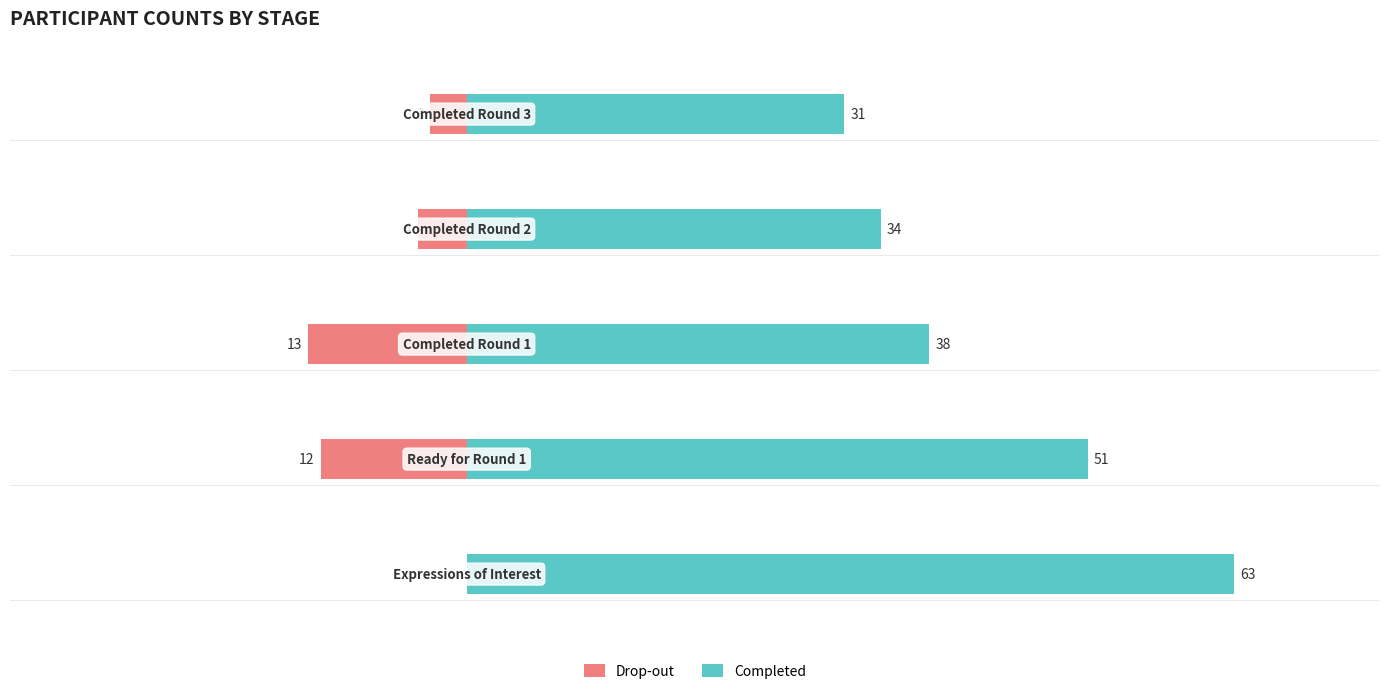

Between −20 and 20, which series saw the biggest shift?

Completed